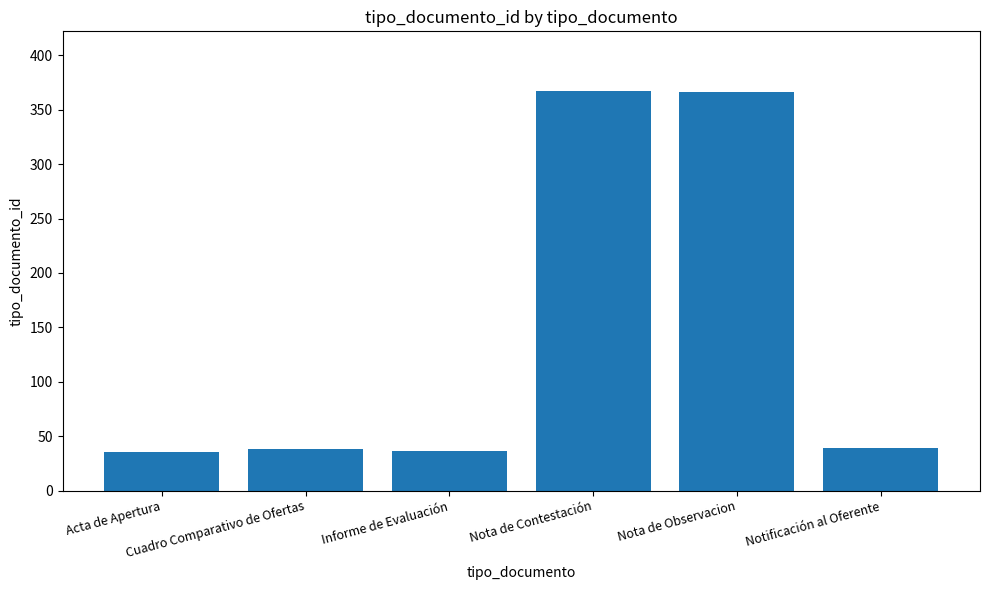

What is the maximum value shown in the chart?

367